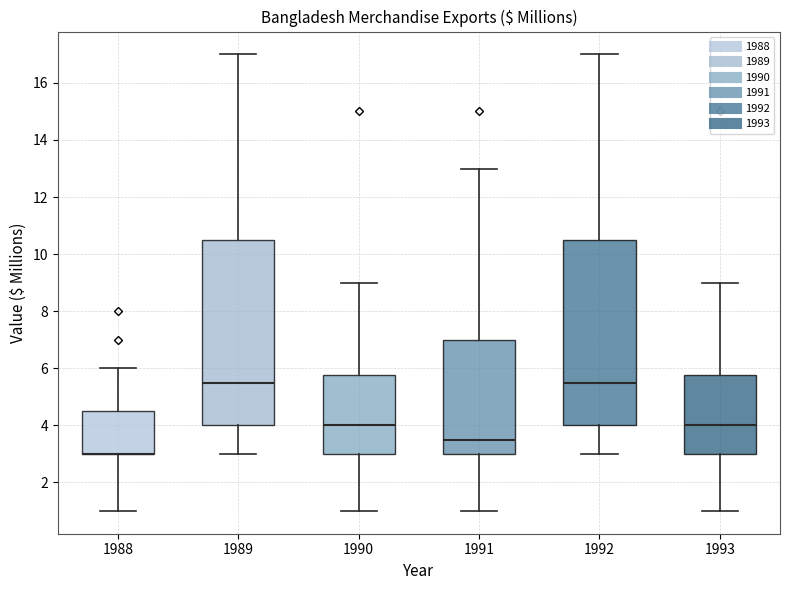

Reading left to right, transcribe this box plot: for each box, give where its median line is, the range the box spans, and where its two whiskers end, as read against the y-axis. The values are not printed on the chart, so give them approximately, as read against the axis.

1988: median 3.0 (drawn on the box's lower edge), box 3.0 to 4.6, whiskers 1.0 to 6.0
1989: median 5.6, box 4.0 to 10.6, whiskers 3.0 to 17.0
1990: median 4.0, box 3.0 to 5.8, whiskers 1.0 to 9.0
1991: median 3.6, box 3.0 to 7.0, whiskers 1.0 to 13.0
1992: median 5.6, box 4.0 to 10.6, whiskers 3.0 to 17.0
1993: median 4.0, box 3.0 to 5.8, whiskers 1.0 to 9.0